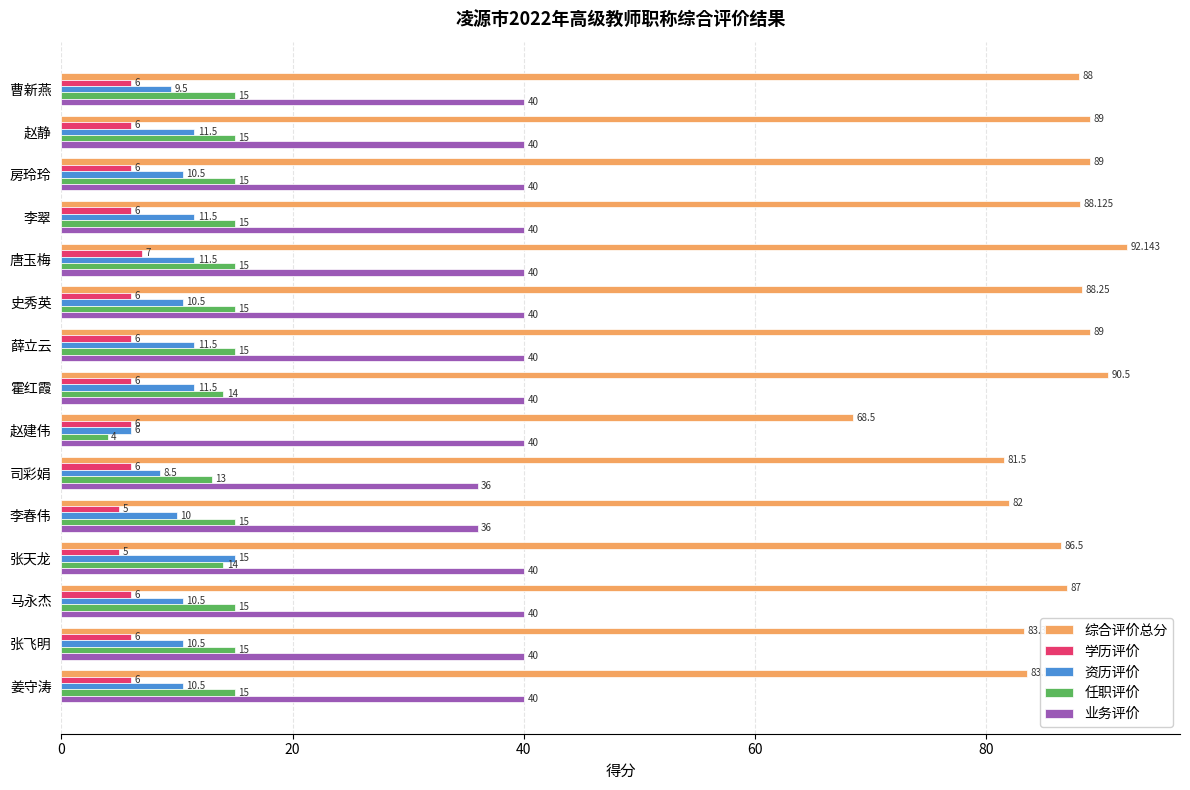

At which label is 综合评价总分 closest to 80?

司彩娟